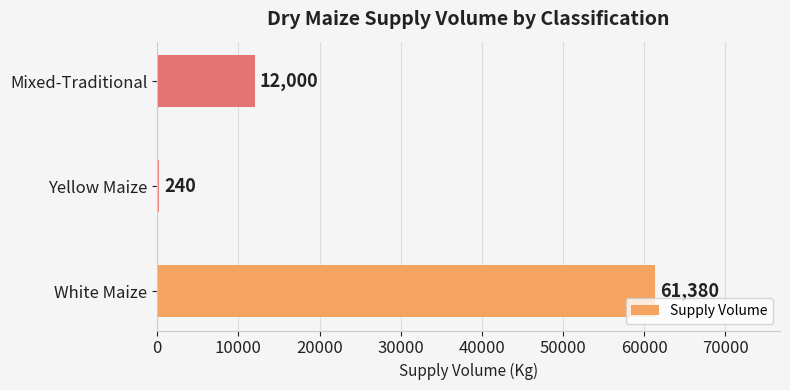

Between White Maize and Mixed-Traditional, which is larger?

White Maize